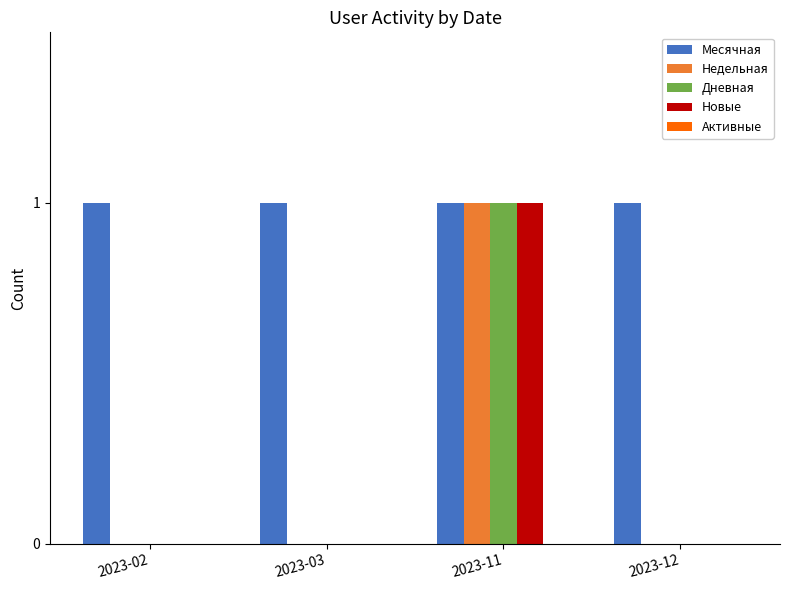

True or false: Новые has a value of -1 at 2023-03.

False